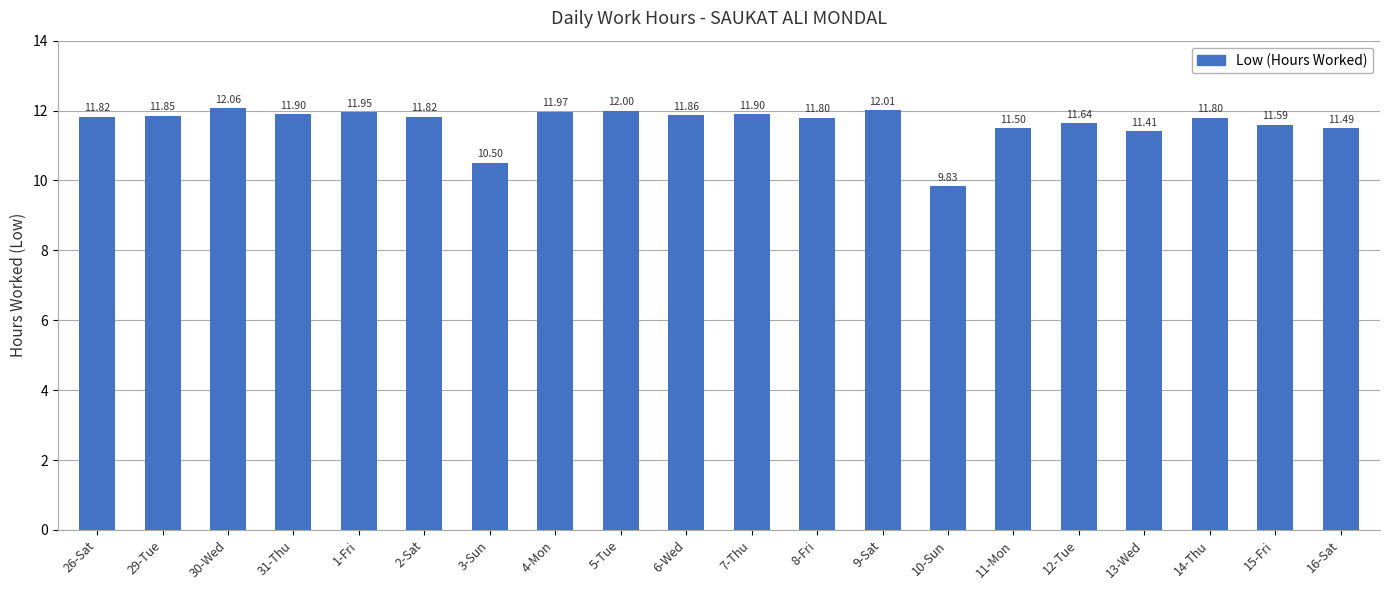

At which label does the data first exceed 11?

26-Sat